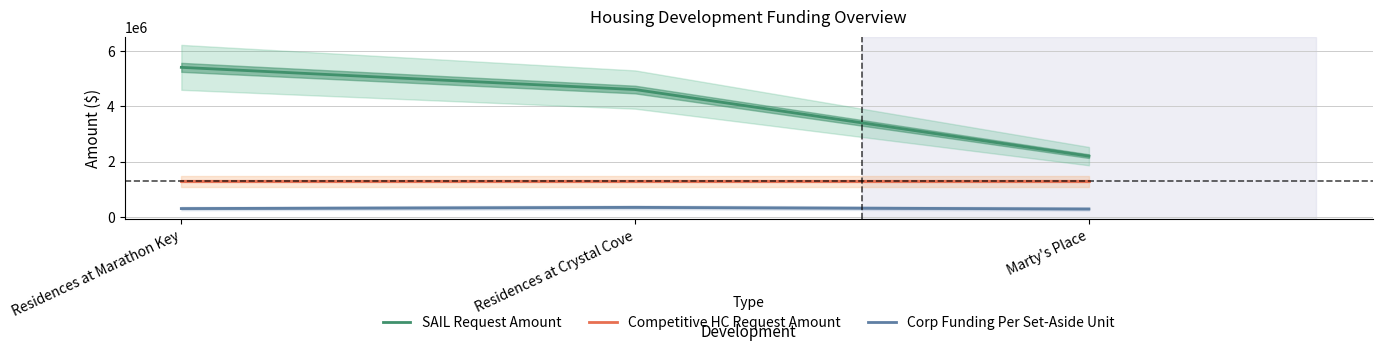

Between Residences at Marathon Key and Marty's Place, which series saw the biggest shift?

SAIL Request Amount